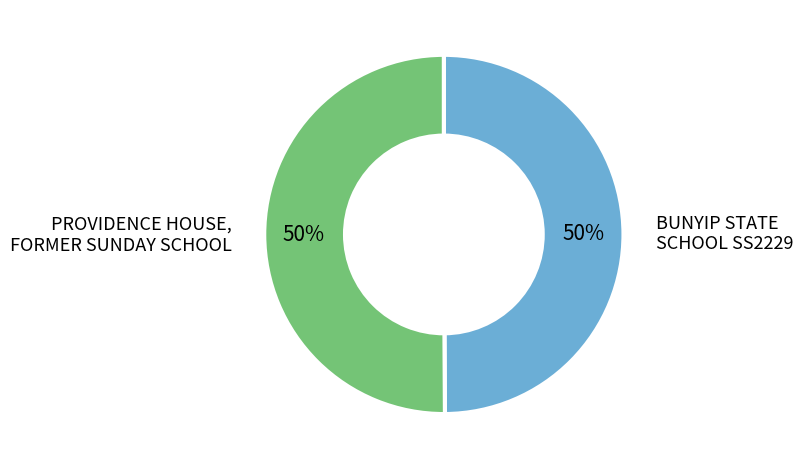

To the nearest percent, what is the average slice percentage?

50%